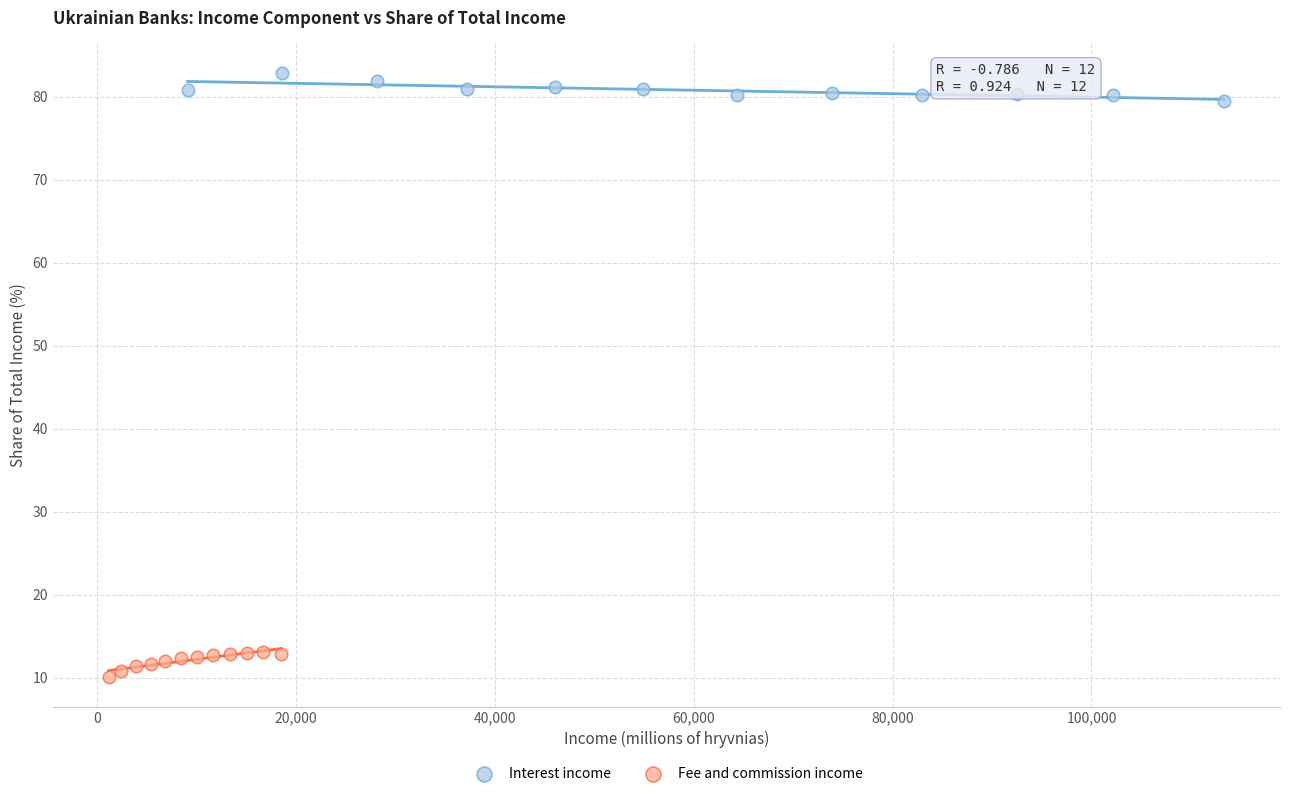

Which series reaches the minimum Y coordinate?

Fee and commission income